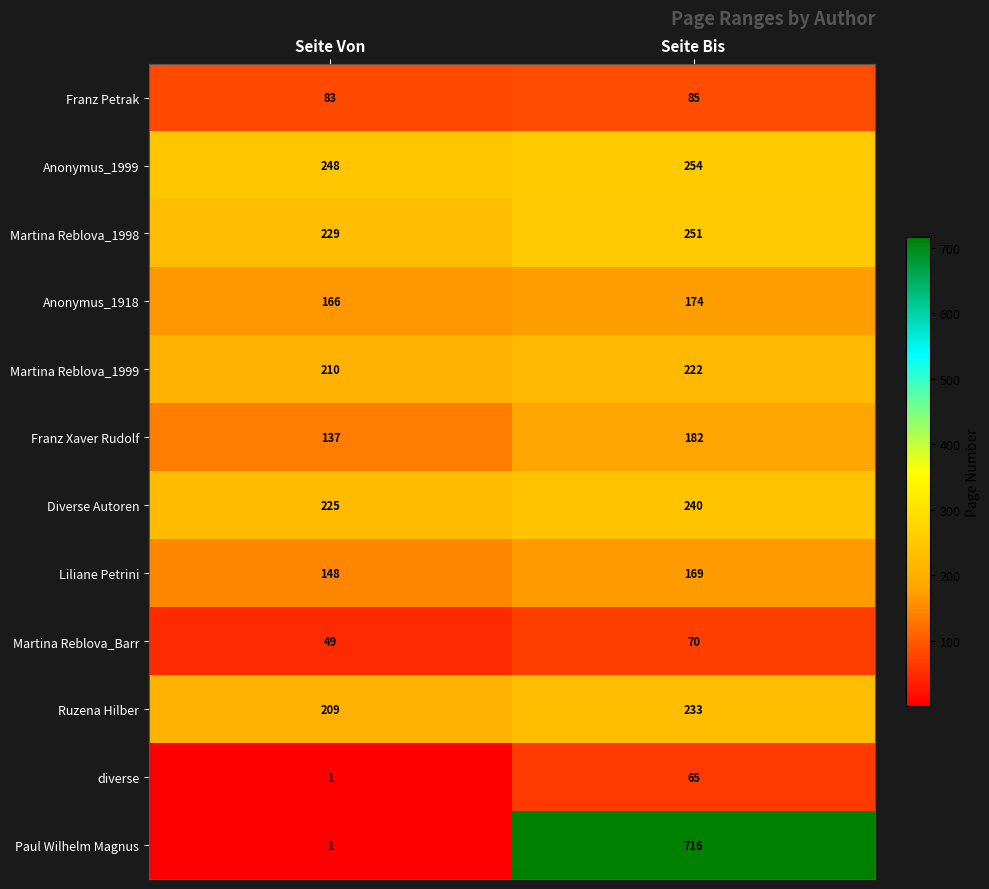

At which label is Liliane Petrini closest to 158?

Seite Von